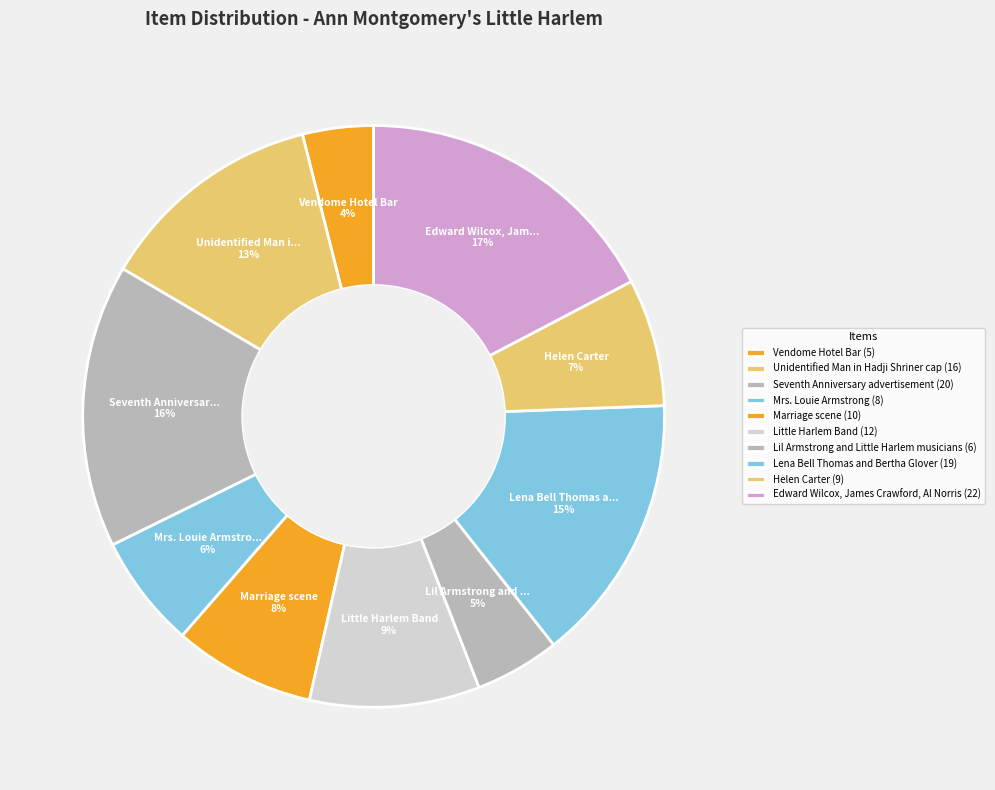

Is it true that Lena Bell Thomas and Bertha Glover is 7% of the pie?

False